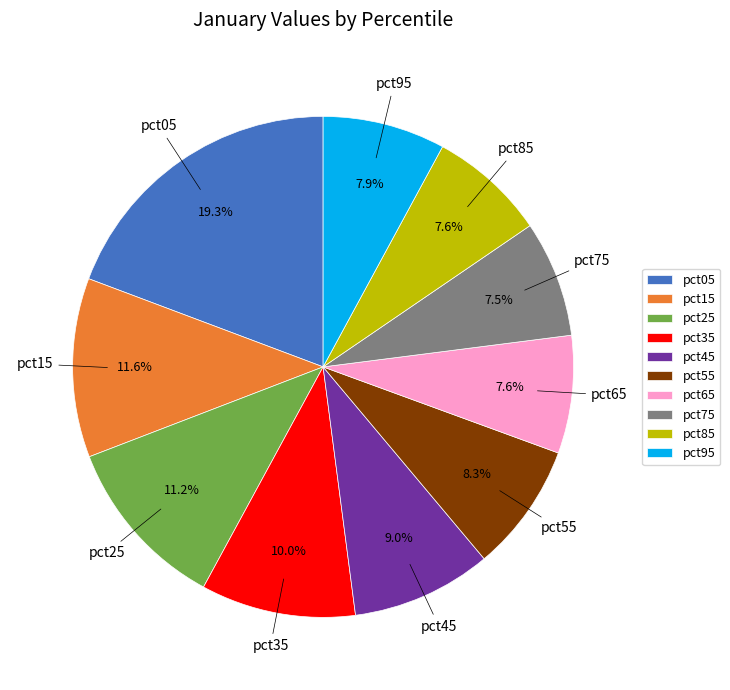

To the nearest percent, what is the difference between the pct35 and pct05 slice percentages?

9%